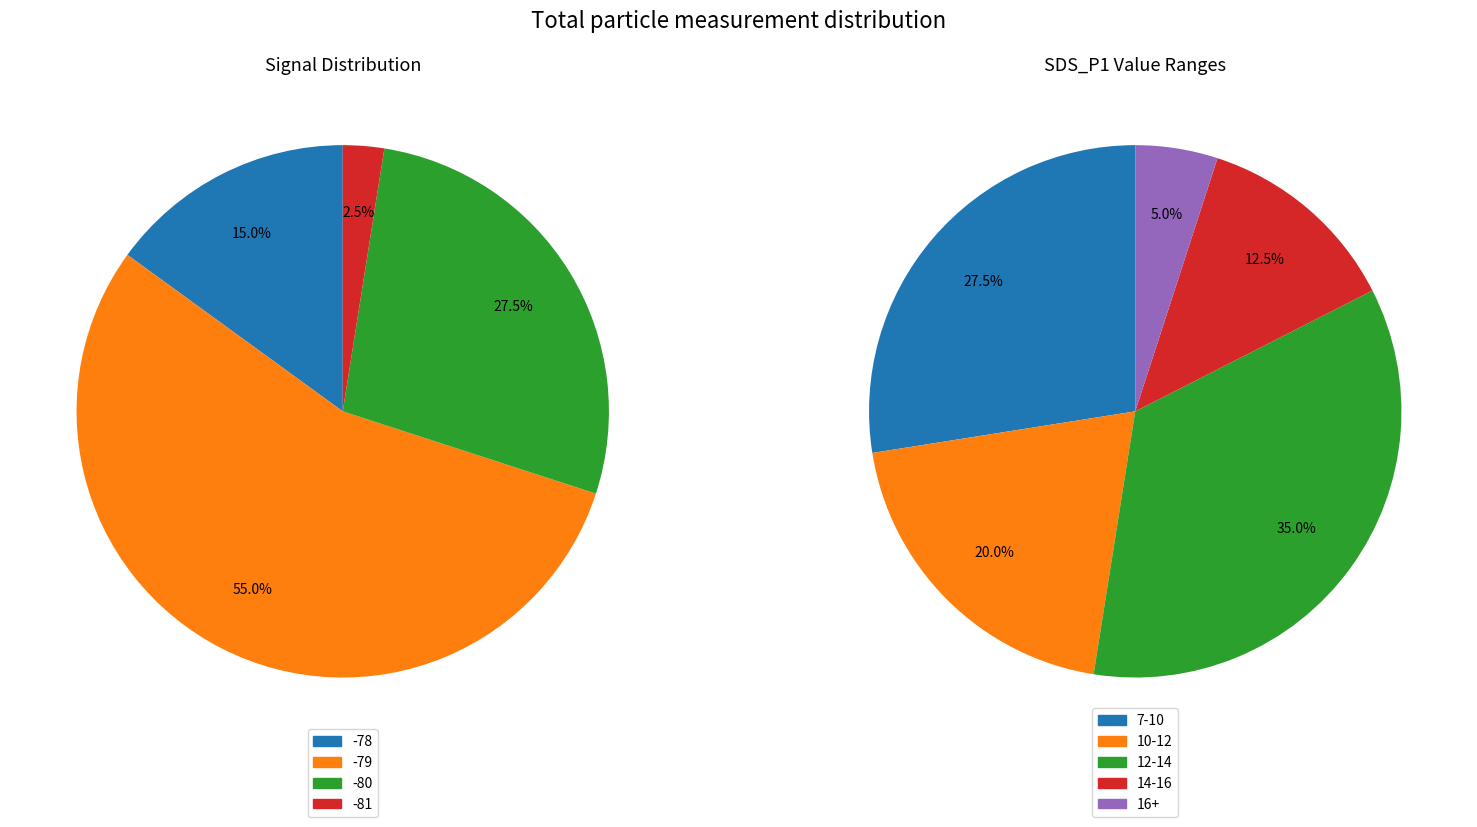

Which series has the largest range (max minus min)?

SDS_P1